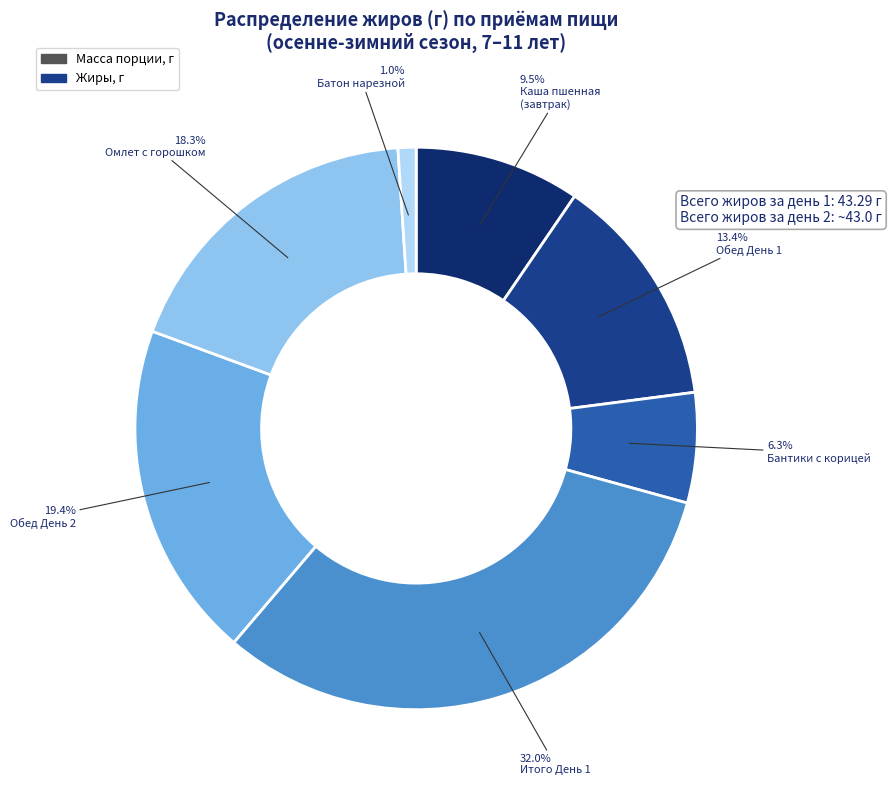

Does any single category account for the majority?

No